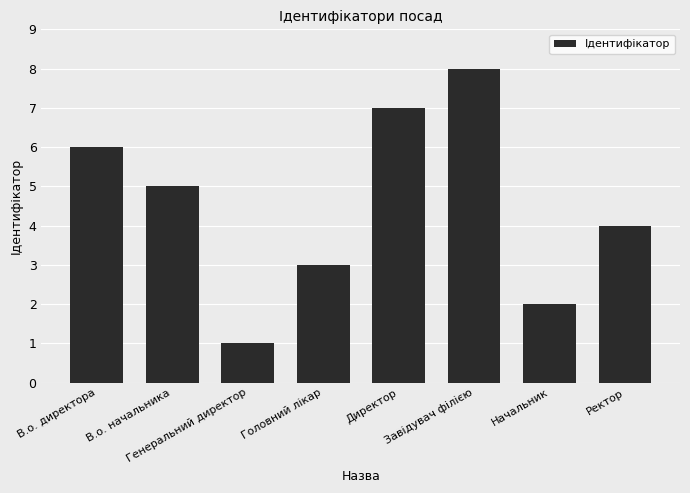

Reading left to right, list all the values displayed in this chart.

В.о. директора=6	В.о. начальника=5	Генеральний директор=1	Головний лікар=3	Директор=7	Завідувач філією=8	Начальник=2	Ректор=4